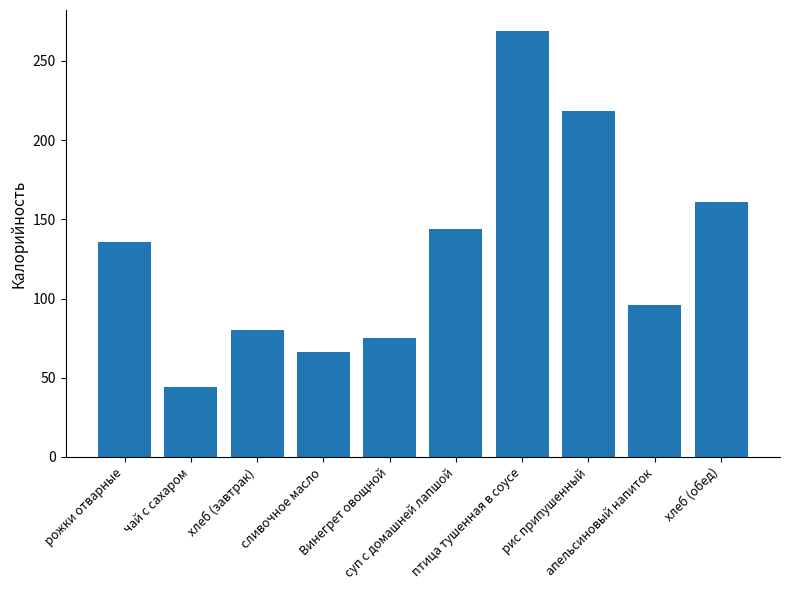

List the labels in order of value, smallest first.

чай с сахаром, сливочное масло, Винегрет овощной, хлеб (завтрак), апельсиновый напиток, рожки отварные, суп с домашней лапшой, хлеб (обед), рис припушенный, птица тушенная в соусе